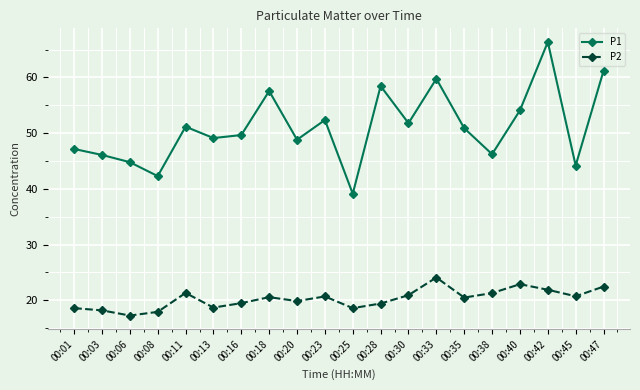

True or false: P2 and P1 intersect in this chart.

False